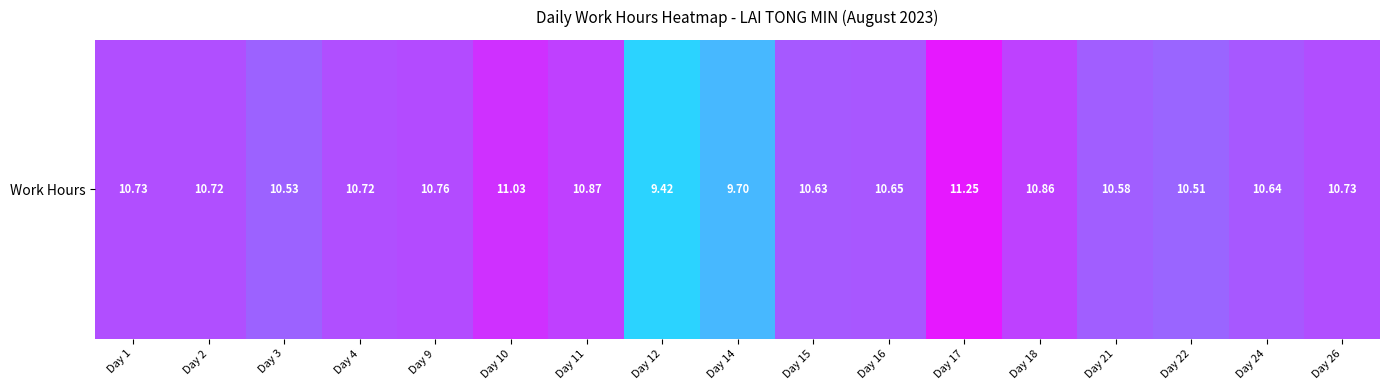

How many values exceed 10?

15